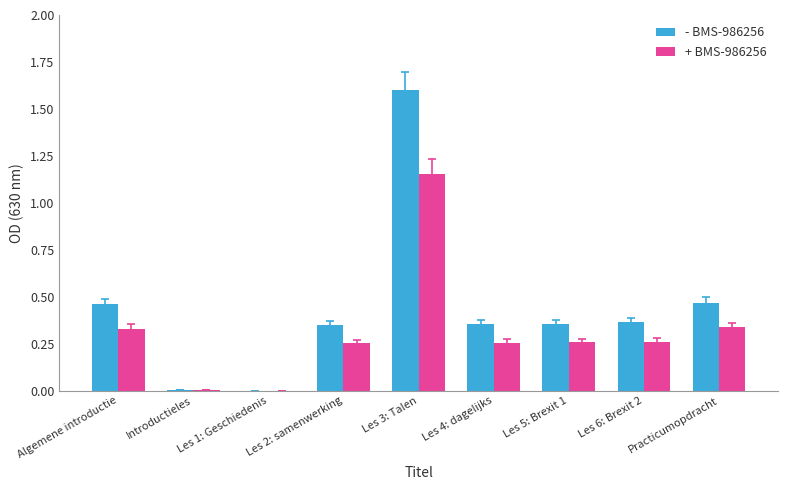

At which category is the sum across all series the highest?

Les 3: Talen